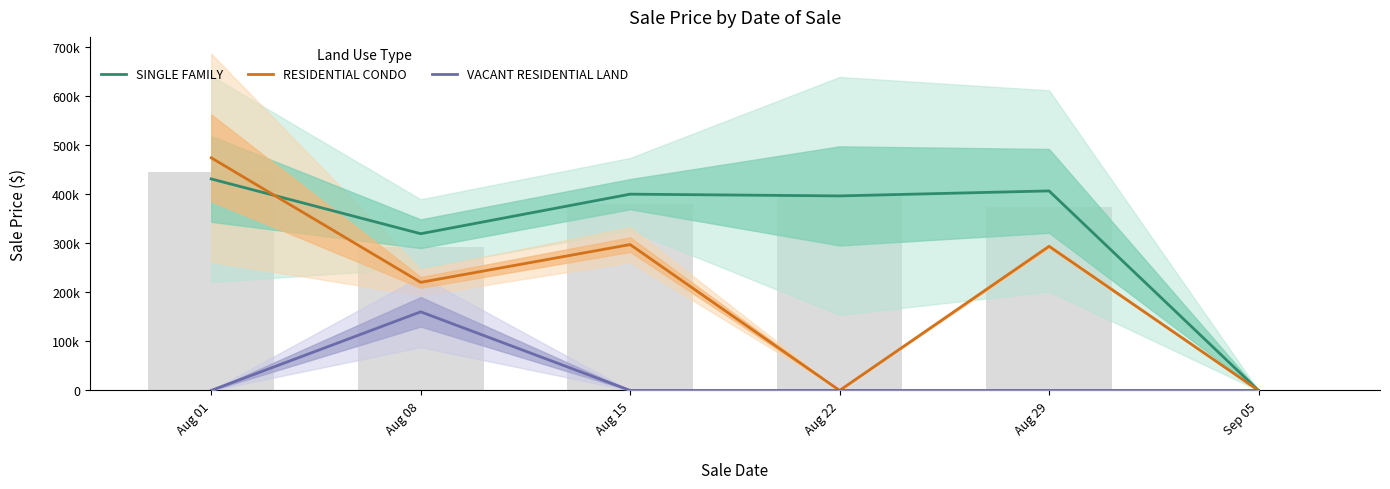

At which category is the sum across all series the highest?

Aug 01